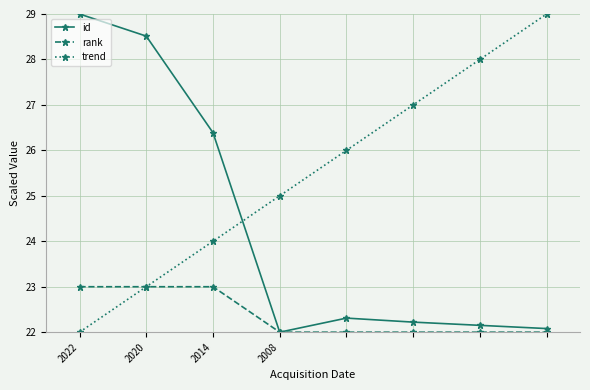

How many trend values are between 24 and 28?

5